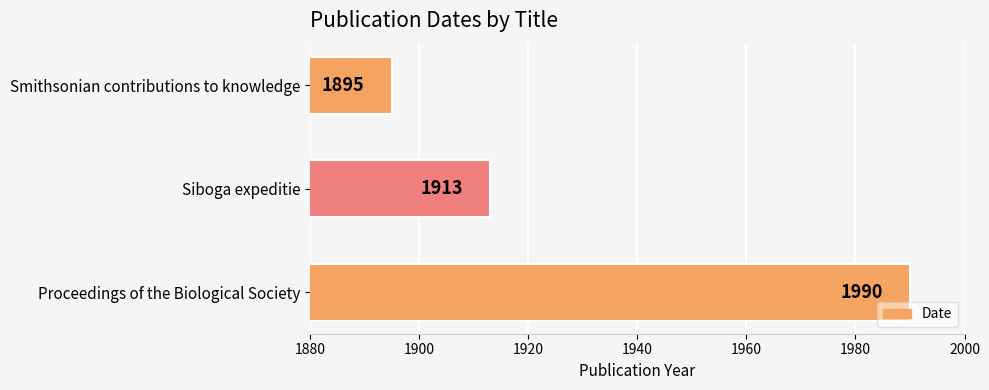

What is the average value?

1933